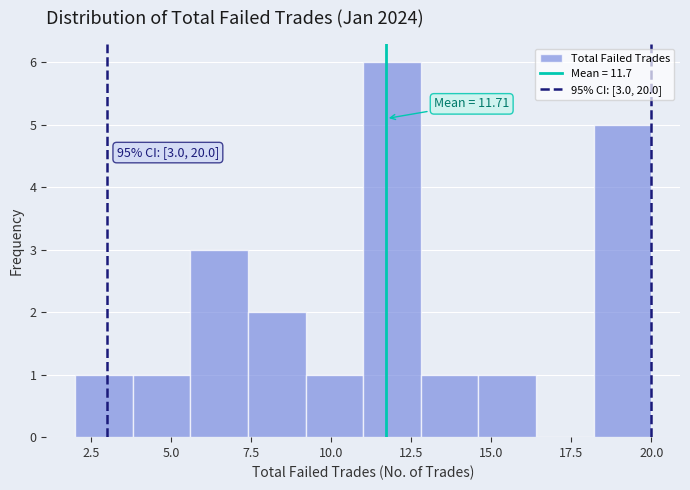

Read against the x-axis, roughly where is the centre of the tallest bar?

12.0